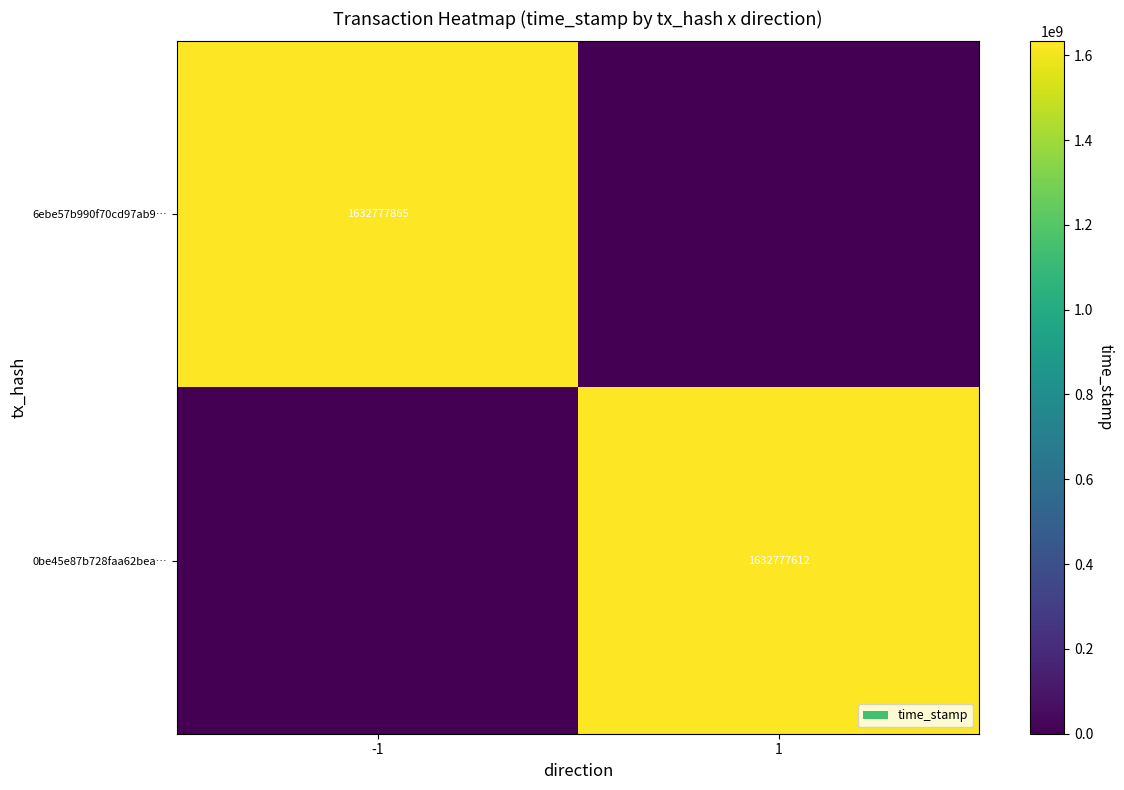

True or false: 6ebe57b990f70cd97ab9… has a value of 2490061484 at -1.

False